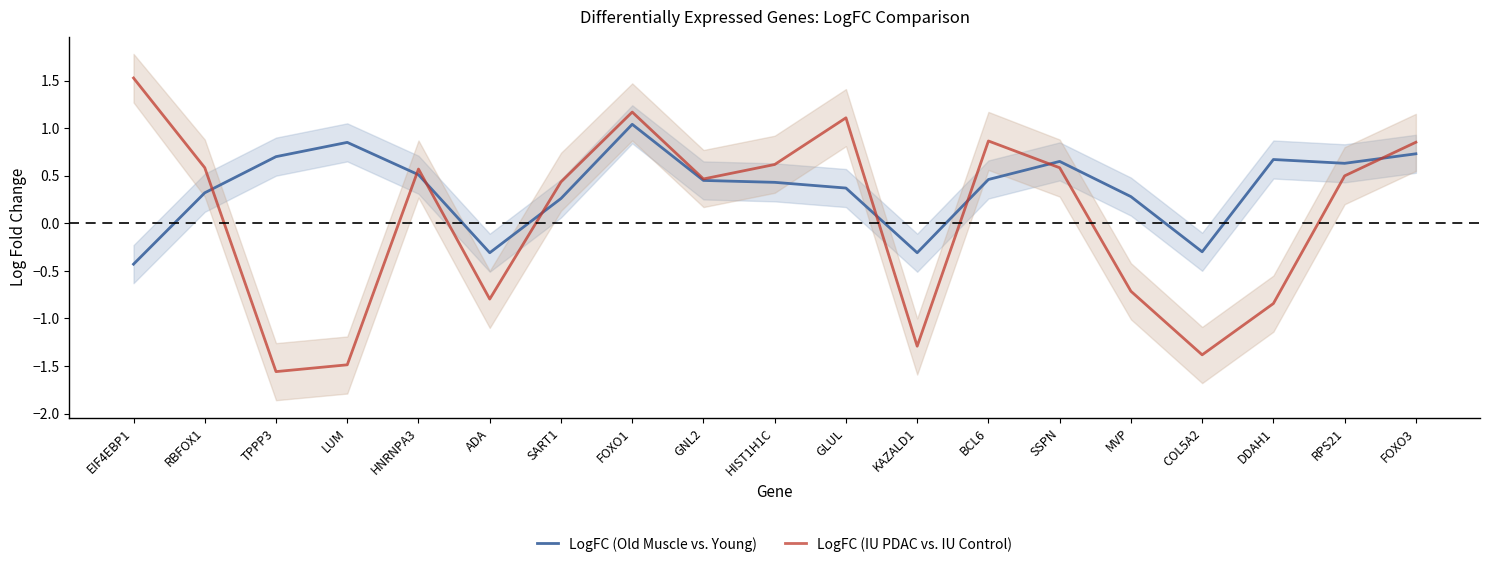

Which has a higher value, DDAH1 or HIST1H1C?

DDAH1